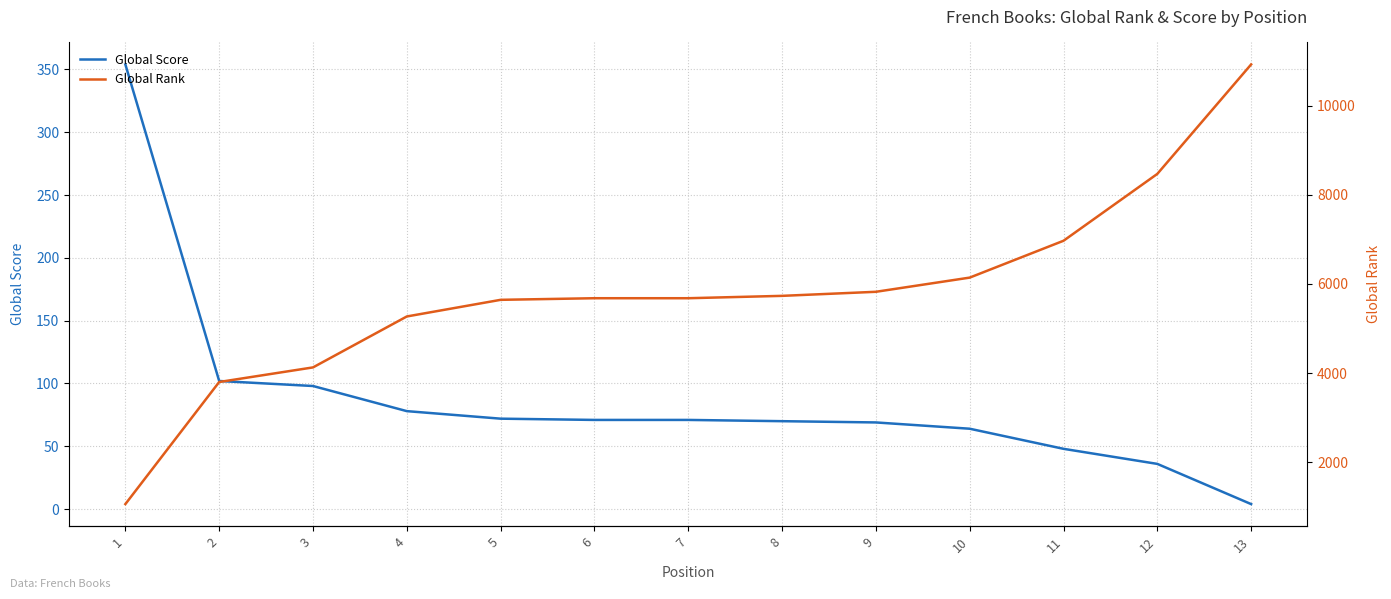

Rank the series at 1 from highest to lowest value.

Global Rank, Global Score